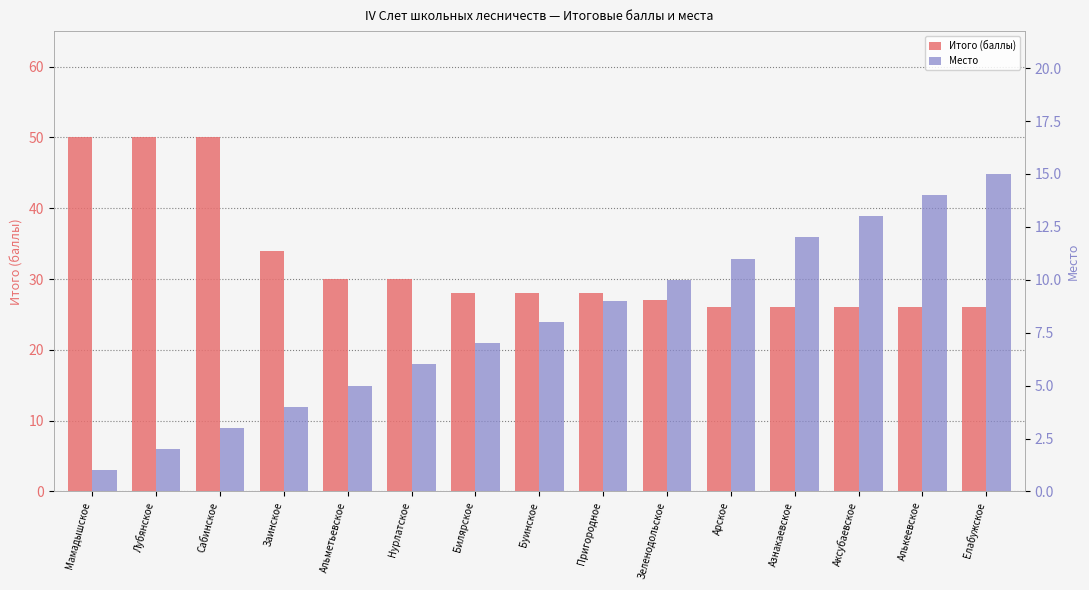

Which category has the highest value in the Место series?

Елабужское